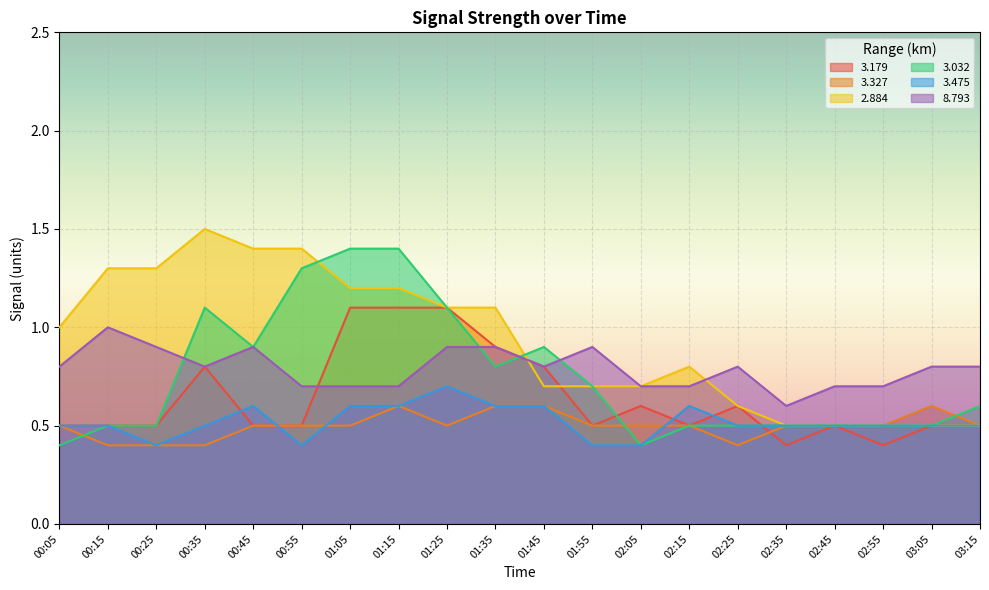

How many lines are shown in the chart?

6